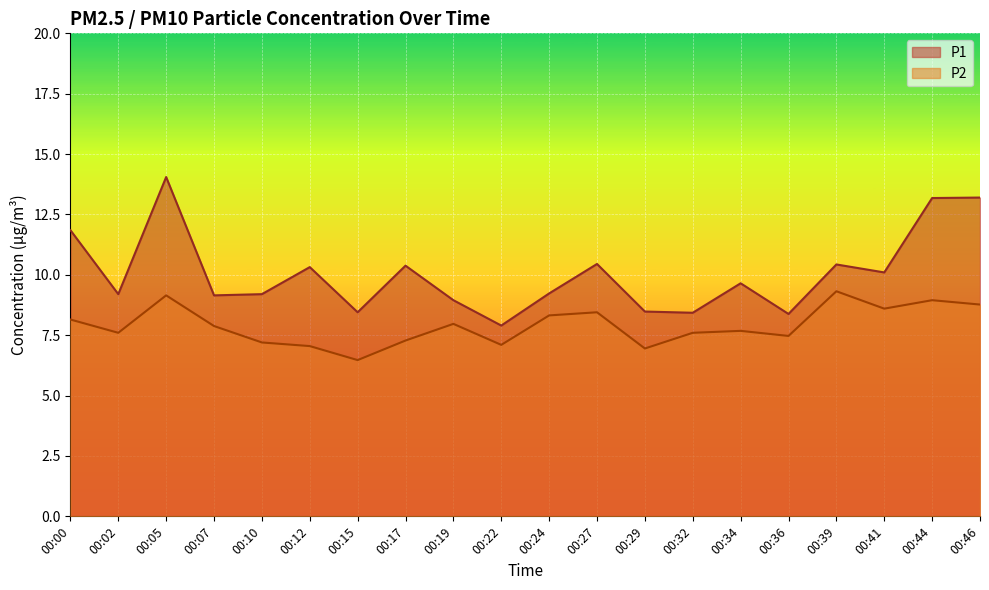

What is the difference between the maximum and minimum values in the P2 series?

2.9